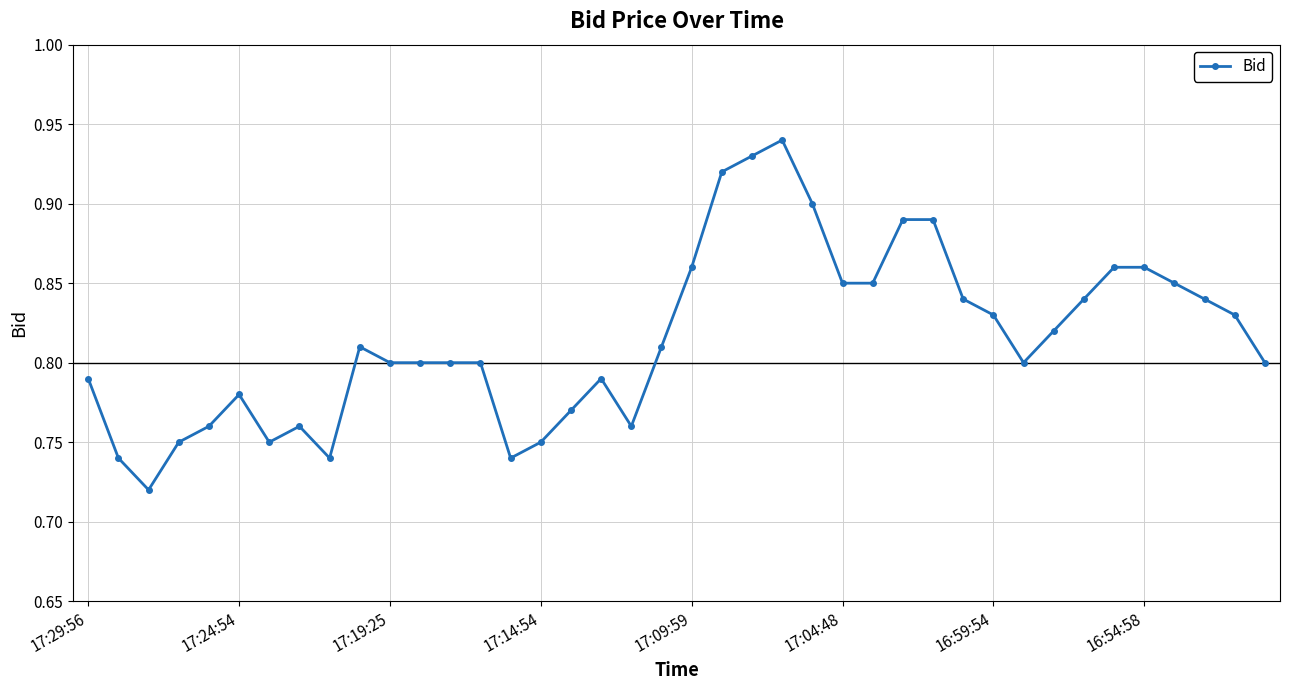

How many values are between 0 and 1?

40